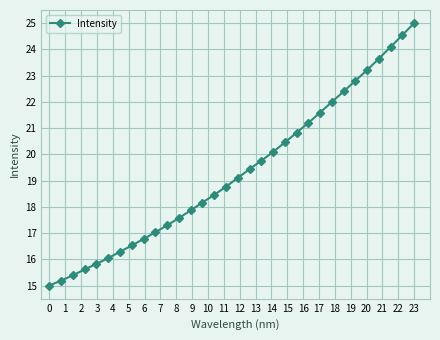

What is the value of the 24th point from the left?

21.6